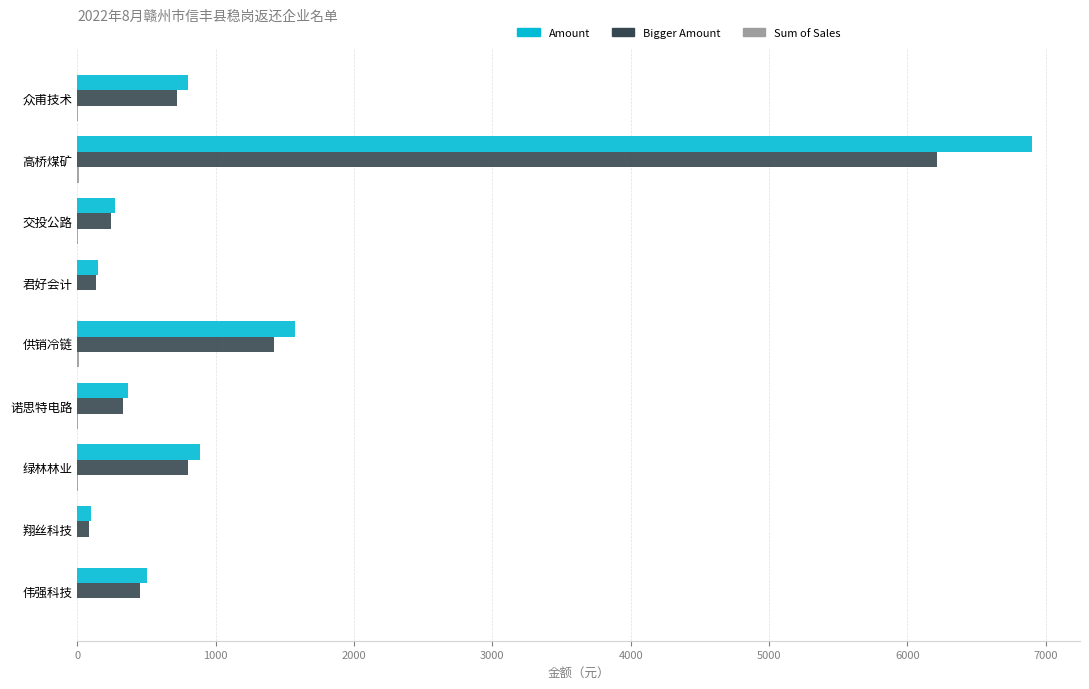

At which category is the sum across all series the highest?

高桥煤矿